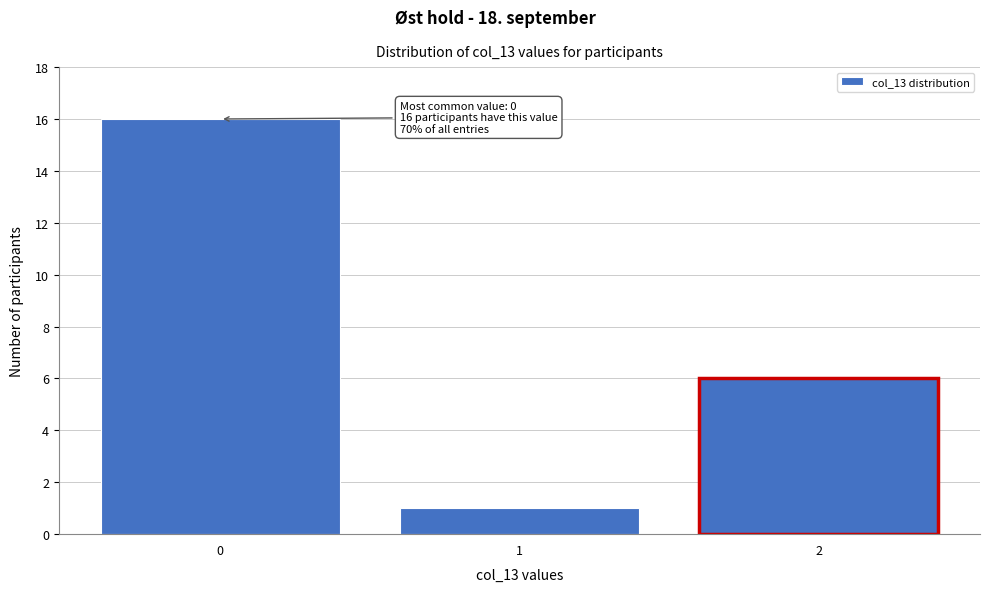

Over which range of the x-axis is the bar tallest?

-0.5 to 0.5